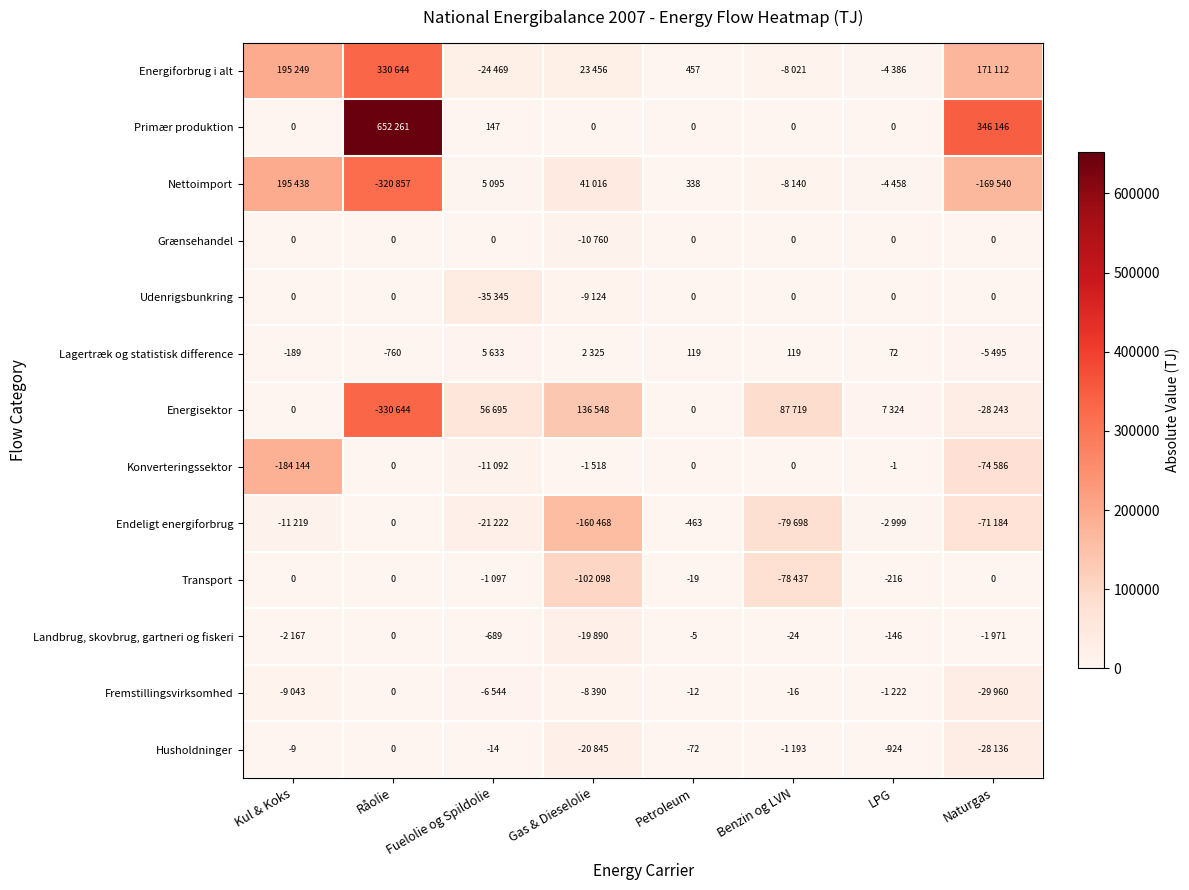

True or false: Landbrug, skovbrug, gartneri og fiskeri has a value of -146 at LPG.

True